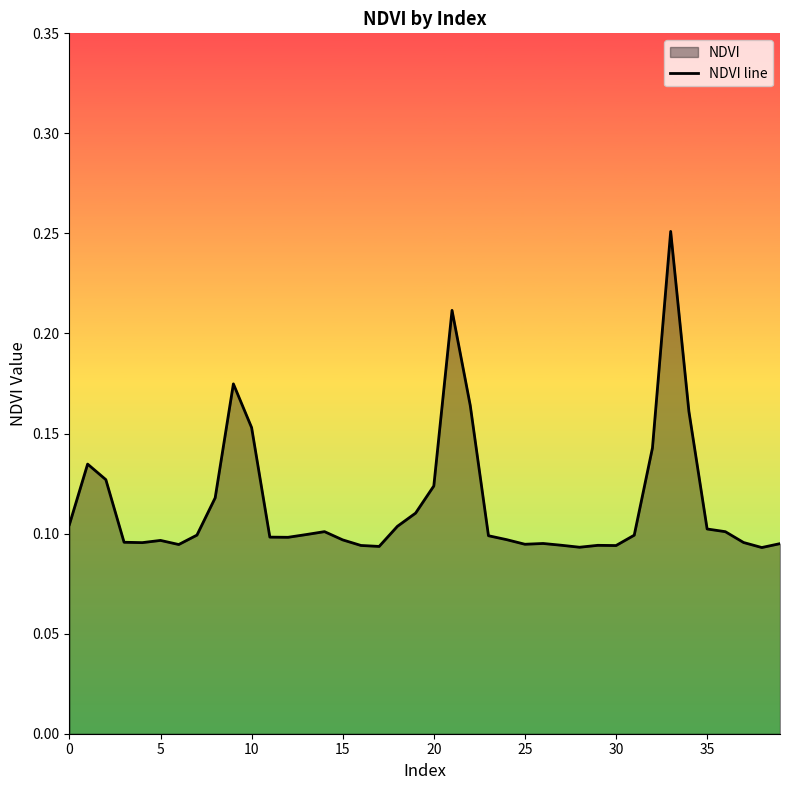

Reading right to left, extract all data points from this chart.

0.1	0.1	0.1	0.1	0.1	0.2	0.3	0.1	0.1	0.1	0.1	0.1	0.1	0.1	0.1	0.1	0.1	0.2	0.2	0.1	0.1	0.1	0.1	0.1	0.1	0.1	0.1	0.1	0.1	0.2	0.2	0.1	0.1	0.1	0.1	0.1	0.1	0.1	0.1	0.1